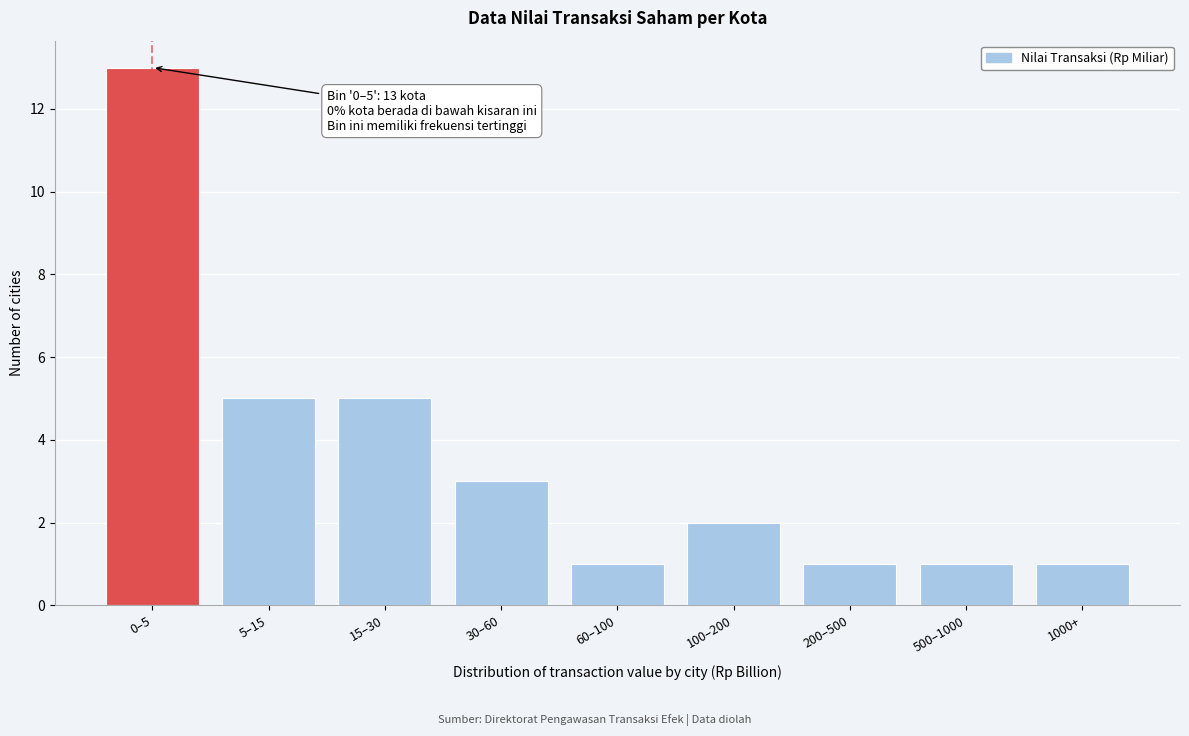

Reading left to right, transcribe all the data shown in this chart.

13	5	5	3	1	2	1	1	1